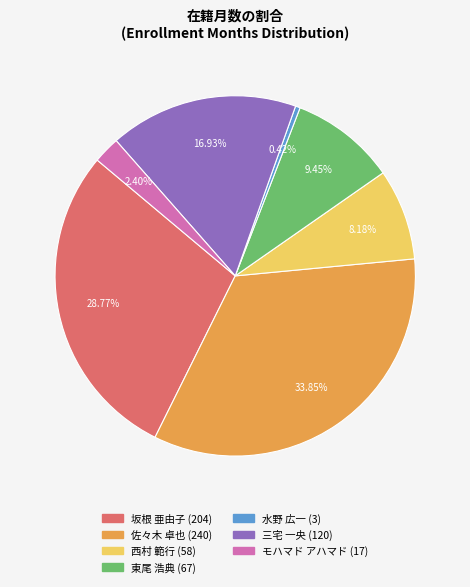

What is the total percentage of 東尾 浩典 and 三宅 一央?

26.4%